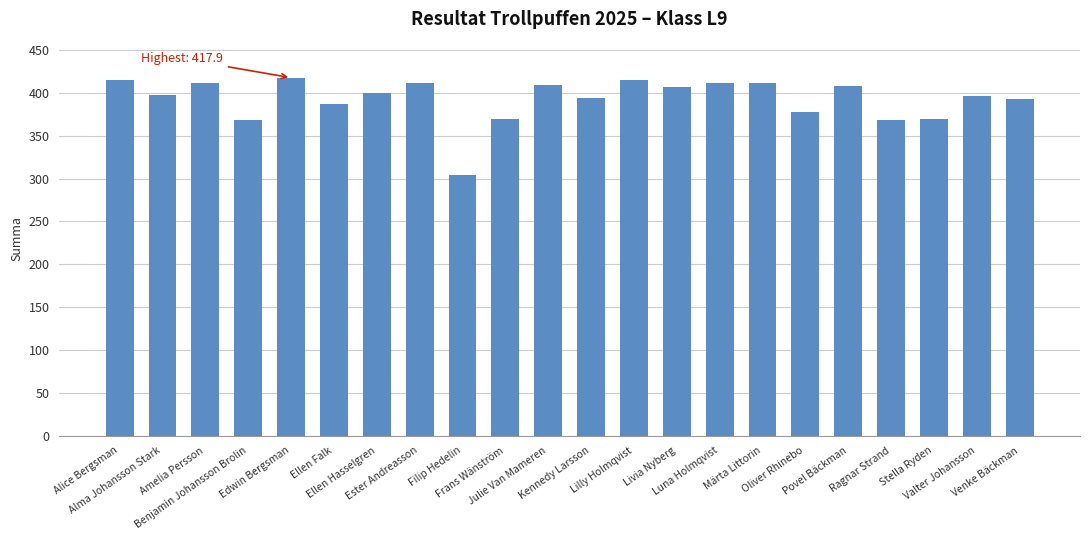

What is the maximum value shown in the chart?

417.9